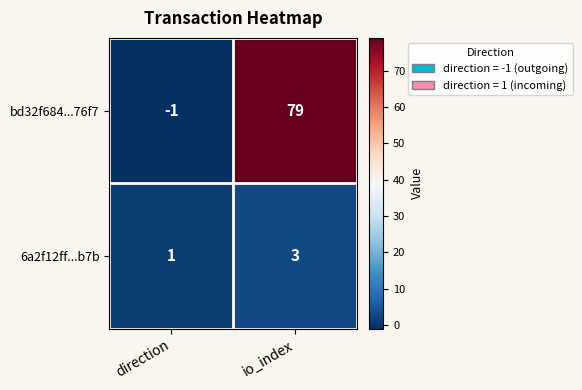

The value of 6a2f12ff...b7b at direction is 1. True or false?

True